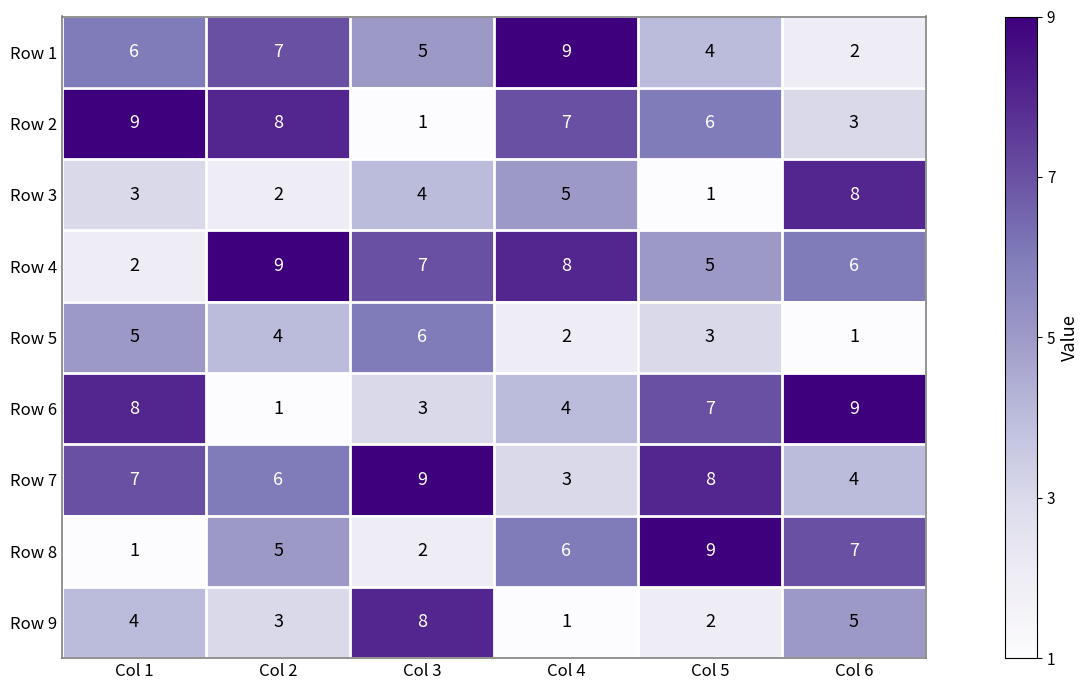

At which label does Row 9 reach its peak?

Col 3